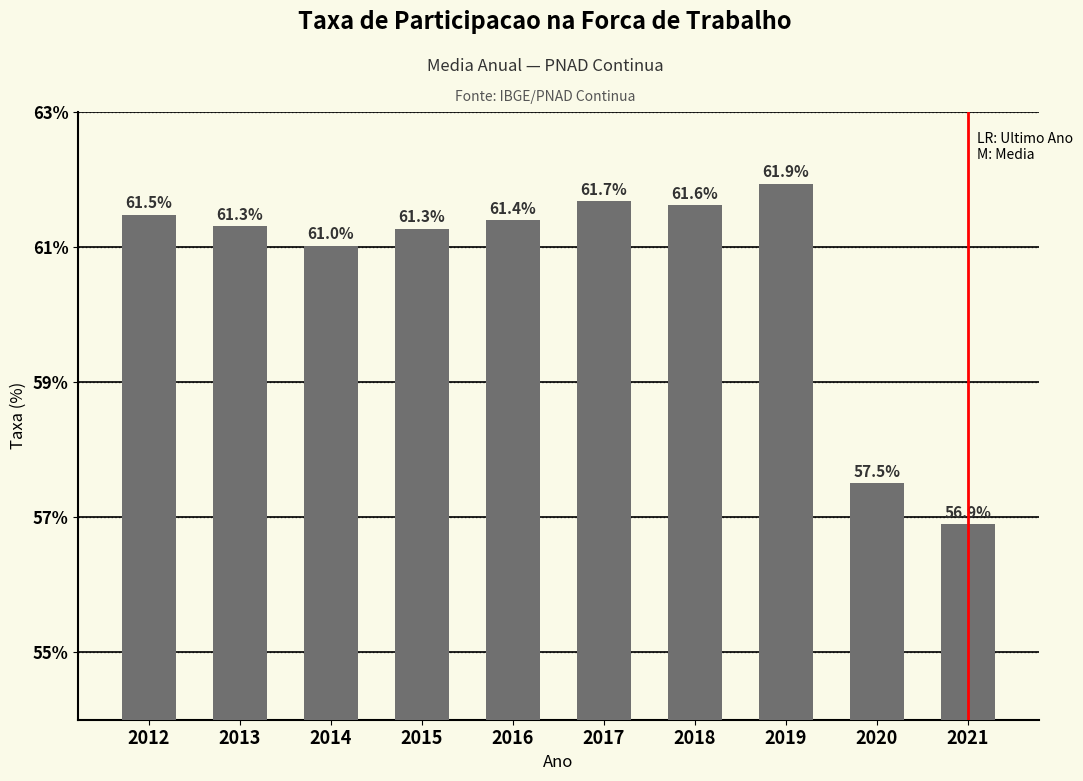

Reading left to right, list all the values displayed in this chart.

2012=61.5	2013=61.3	2014=61.0	2015=61.3	2016=61.4	2017=61.7	2018=61.6	2019=61.9	2020=57.5	2021=56.9